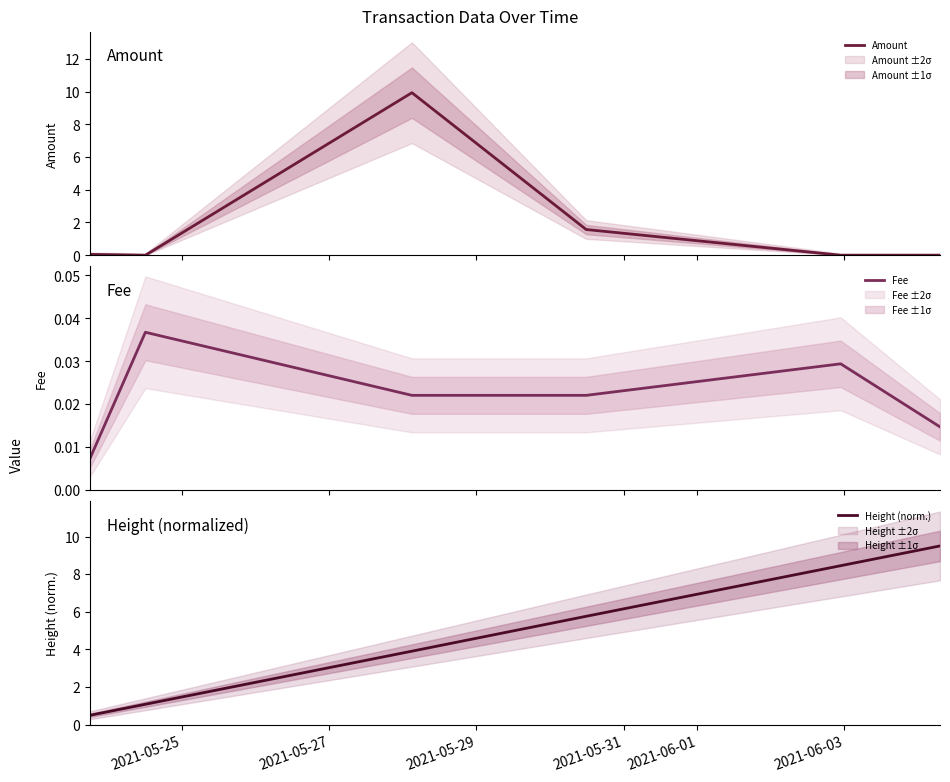

What is the average value of the Height (norm.) series?

5.4